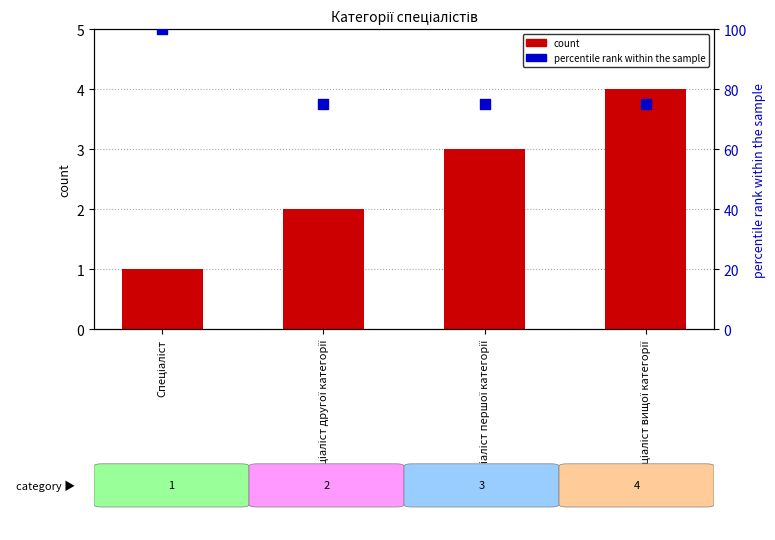

At how many categories does at least one series exceed 1?

4